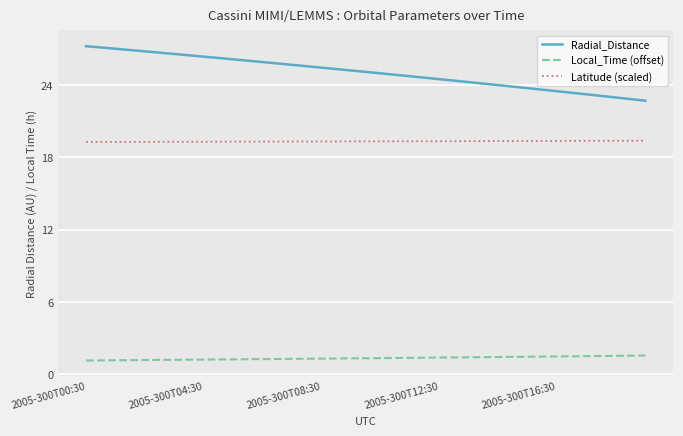

What is the difference between the maximum and second lowest values in the Local_Time (offset) series?

0.4